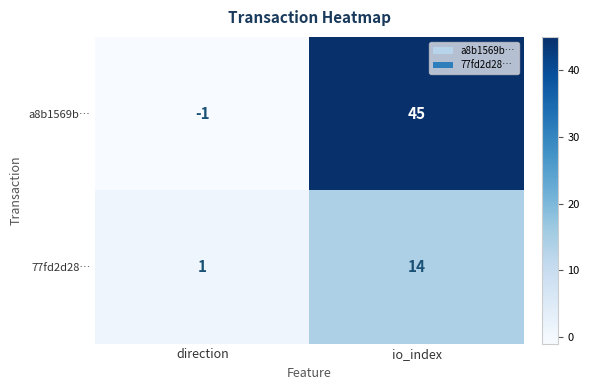

How many data points in a8b1569b… are less than 45?

1